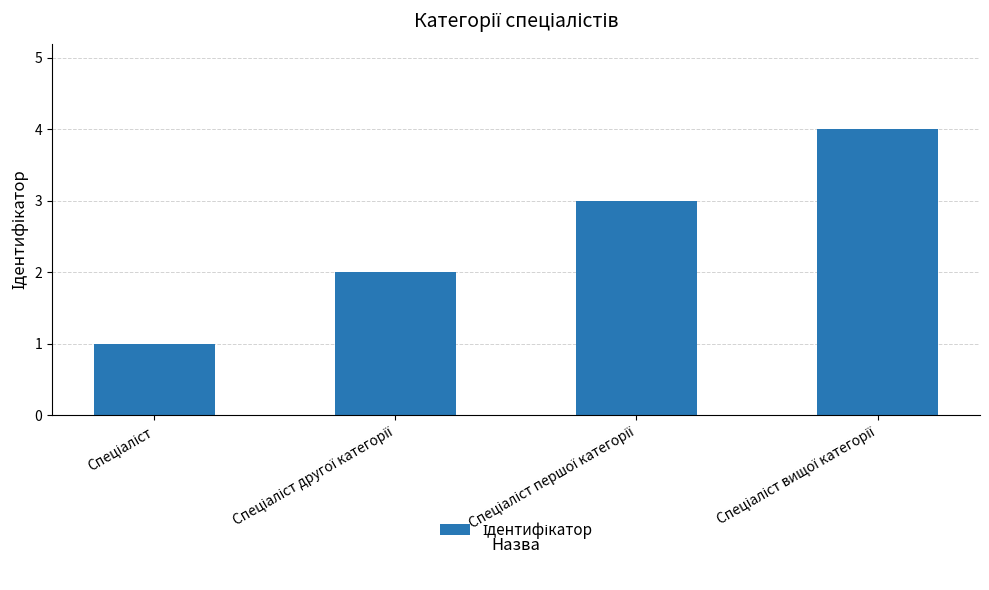

What is the greatest value displayed?

4